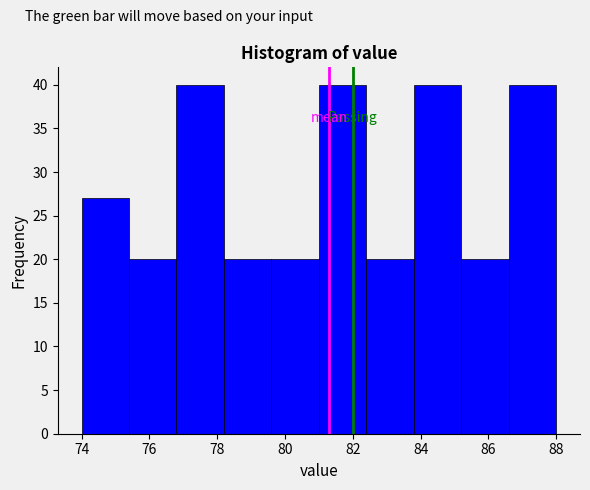

Reading left to right, list every bar in this chart as the range it spans on the x-axis followed by its height. The values are not printed on the chart, so give them approximately, as read against the axis.

74.0 to 75.4: 27
75.4 to 76.8: 20
76.8 to 78.2: 40
78.2 to 79.6: 20
79.6 to 81.0: 20
81.0 to 82.4: 40
82.4 to 83.8: 20
83.8 to 85.2: 40
85.2 to 86.6: 20
86.6 to 88.0: 40